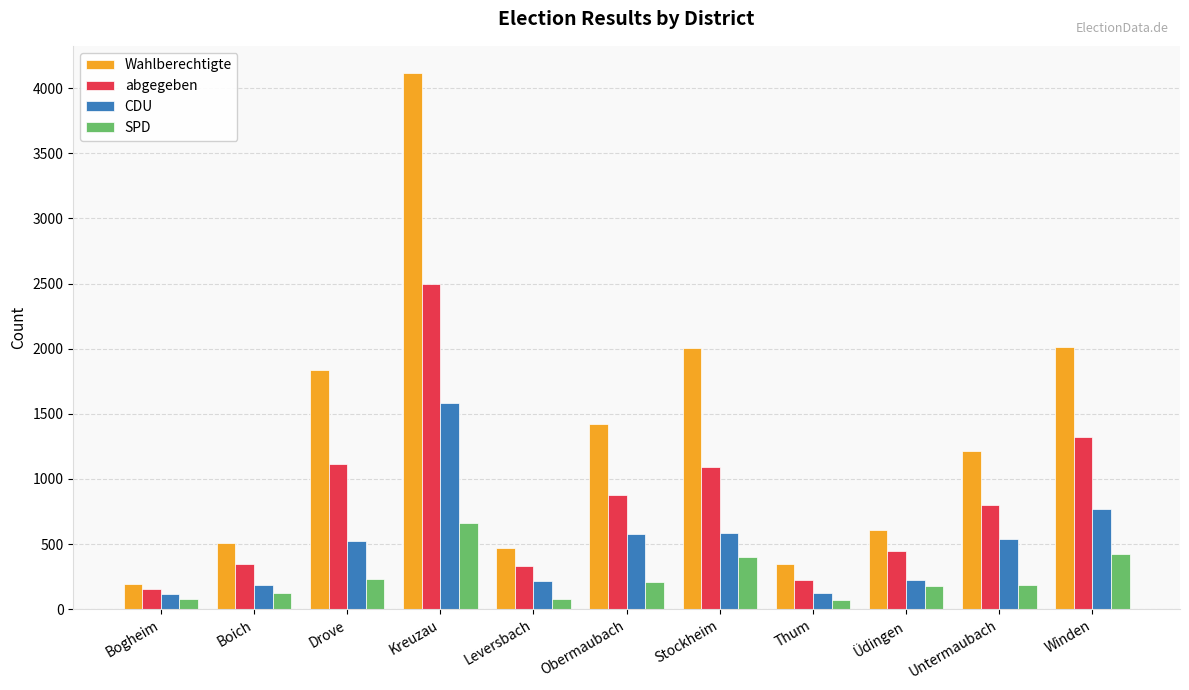

What is the average value of the CDU series?

496